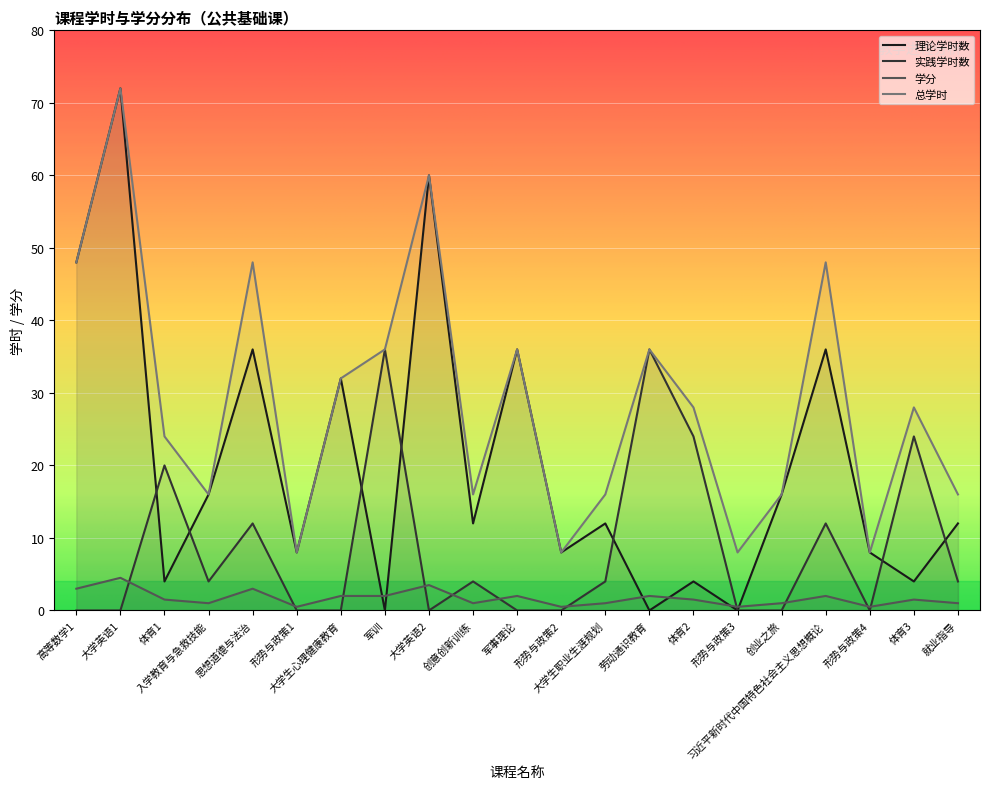

What is the maximum value for 总学时?

72.0